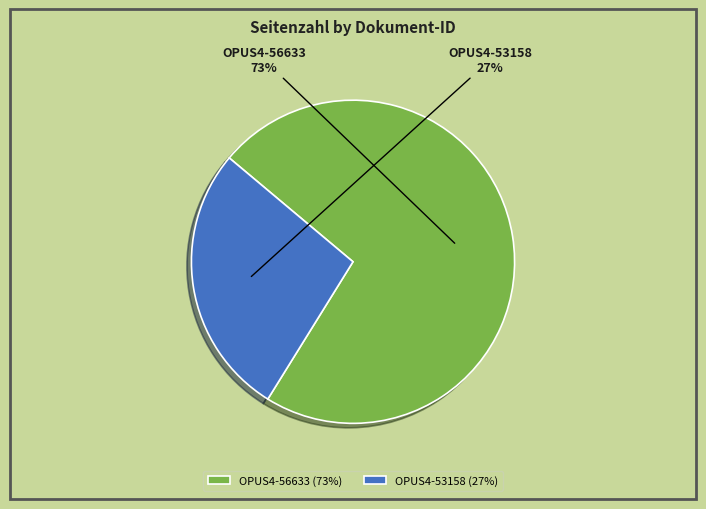

Is there a majority slice in this chart?

Yes